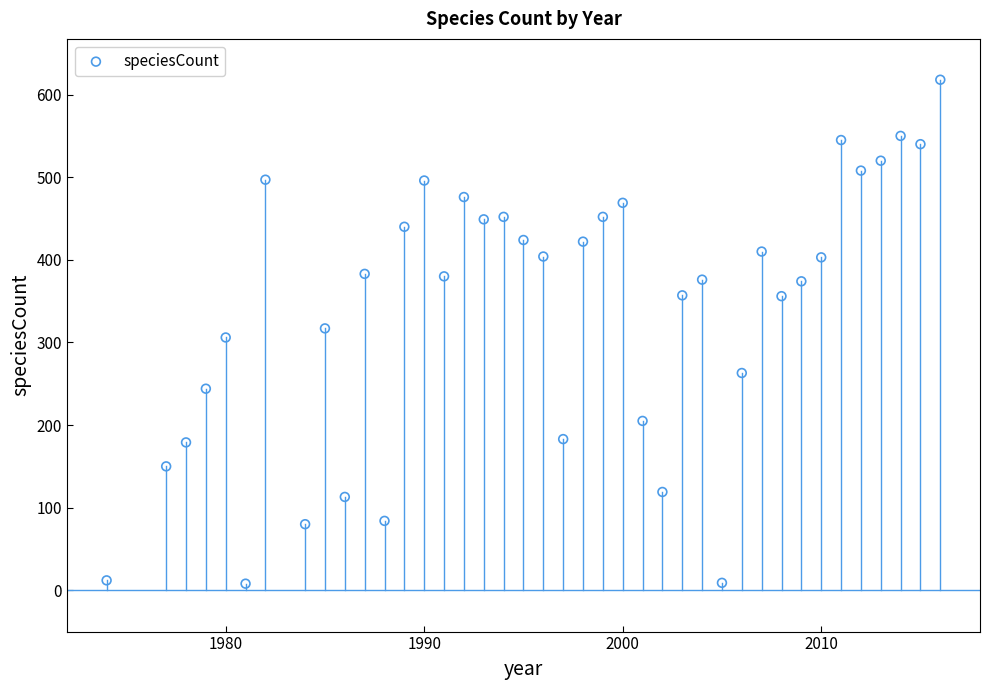

What is the range of X values (max minus min)?

42